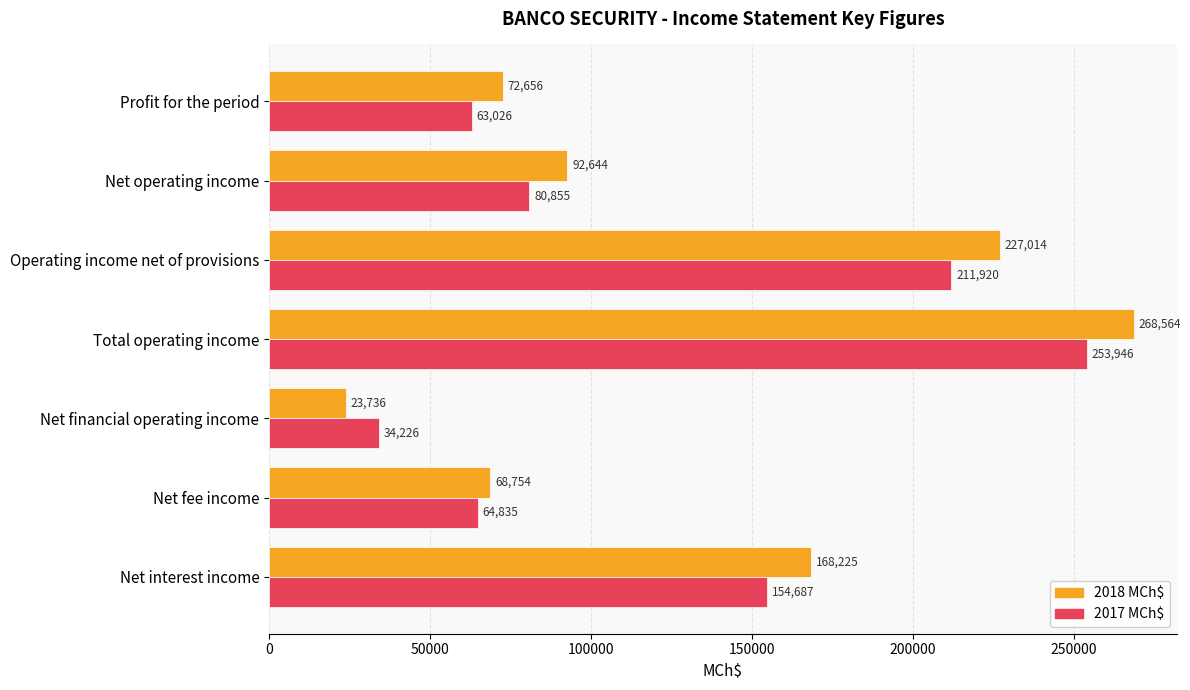

True or false: 2018 MCh$ has a value of 36500.7 at Net fee income.

False